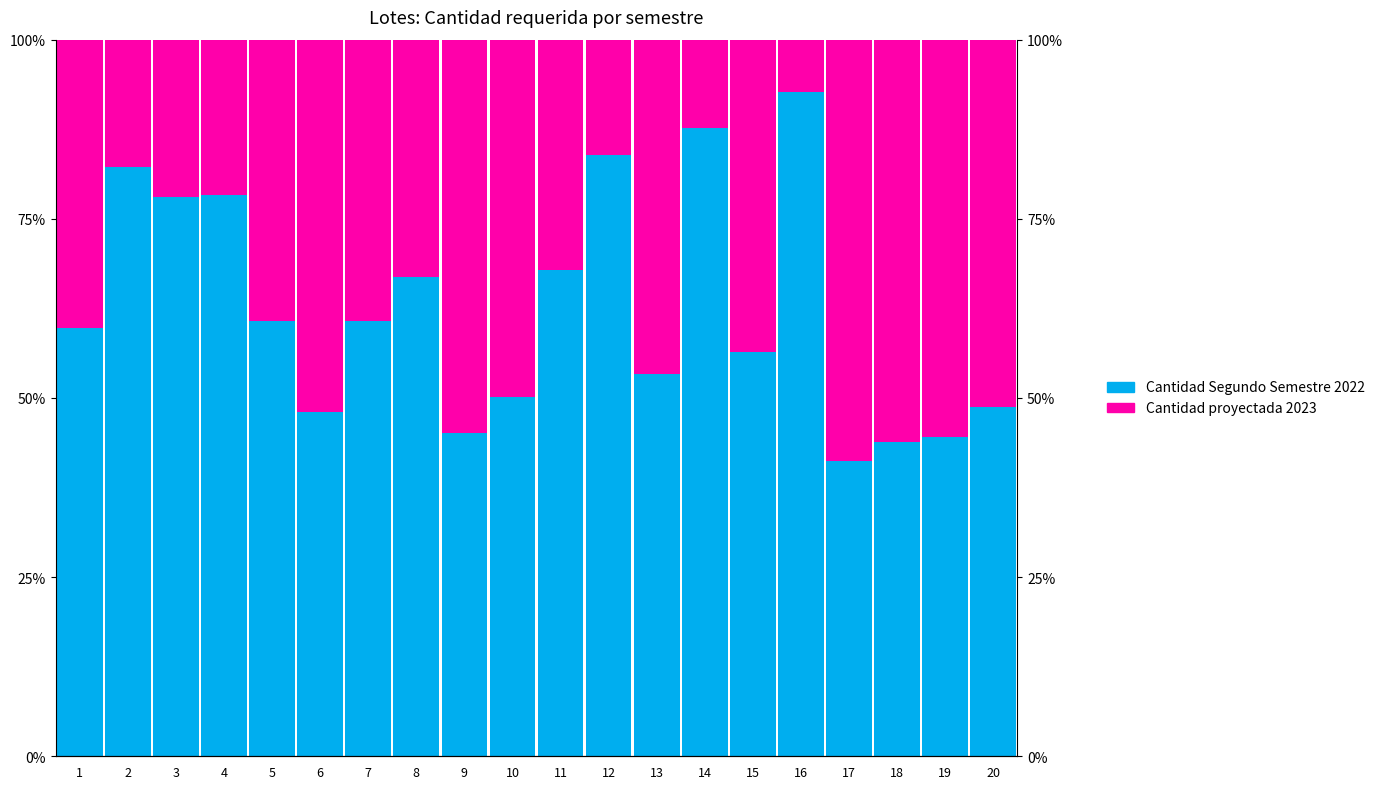

Rank the series by their maximum value, from lowest to highest.

Cantidad proyectada 2023, Cantidad Segundo Semestre 2022